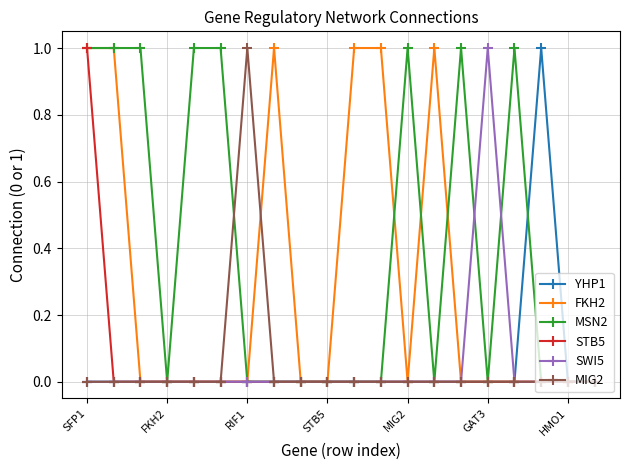

Count the number of data series in this chart.

6